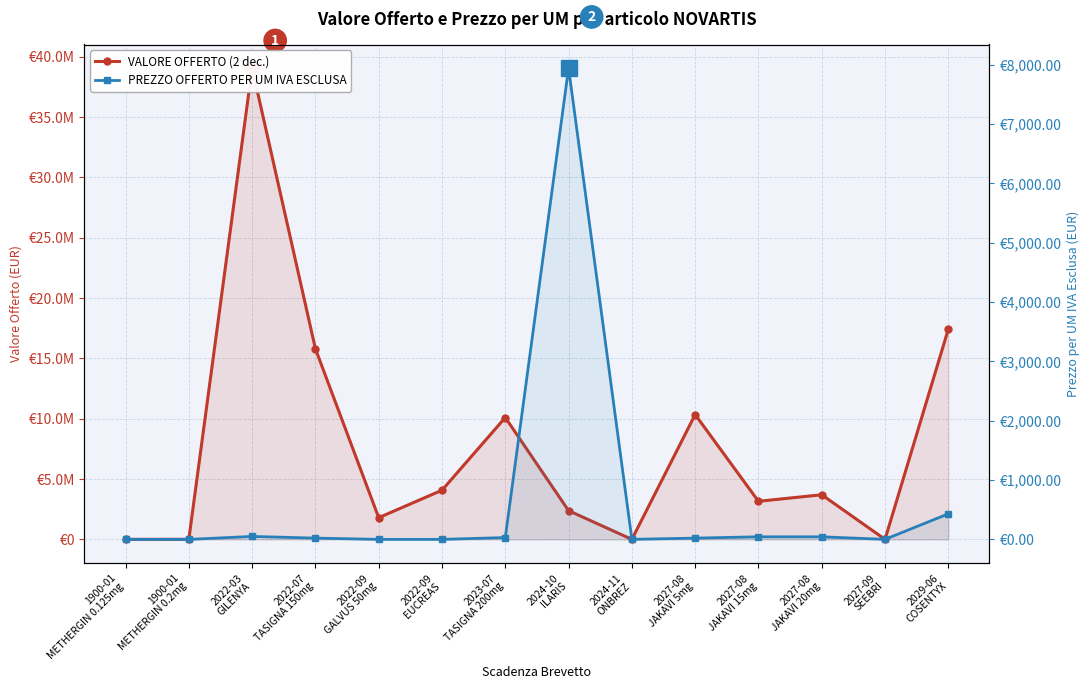

Which label corresponds to the smallest value in the chart?

1900-01
METHERGIN 0.125mg